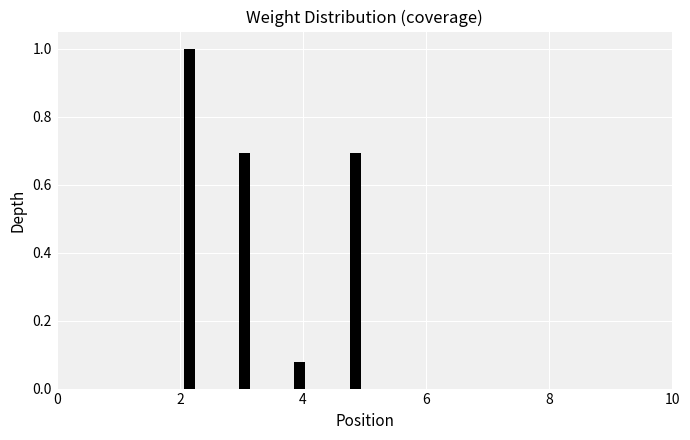

Read against the x-axis, roughly where is the centre of the tallest bar?

2.2